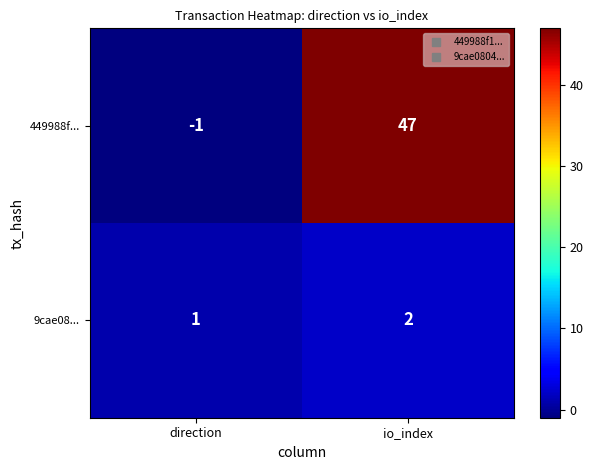

What is the sum of the 449988f... values at direction and io_index?

46